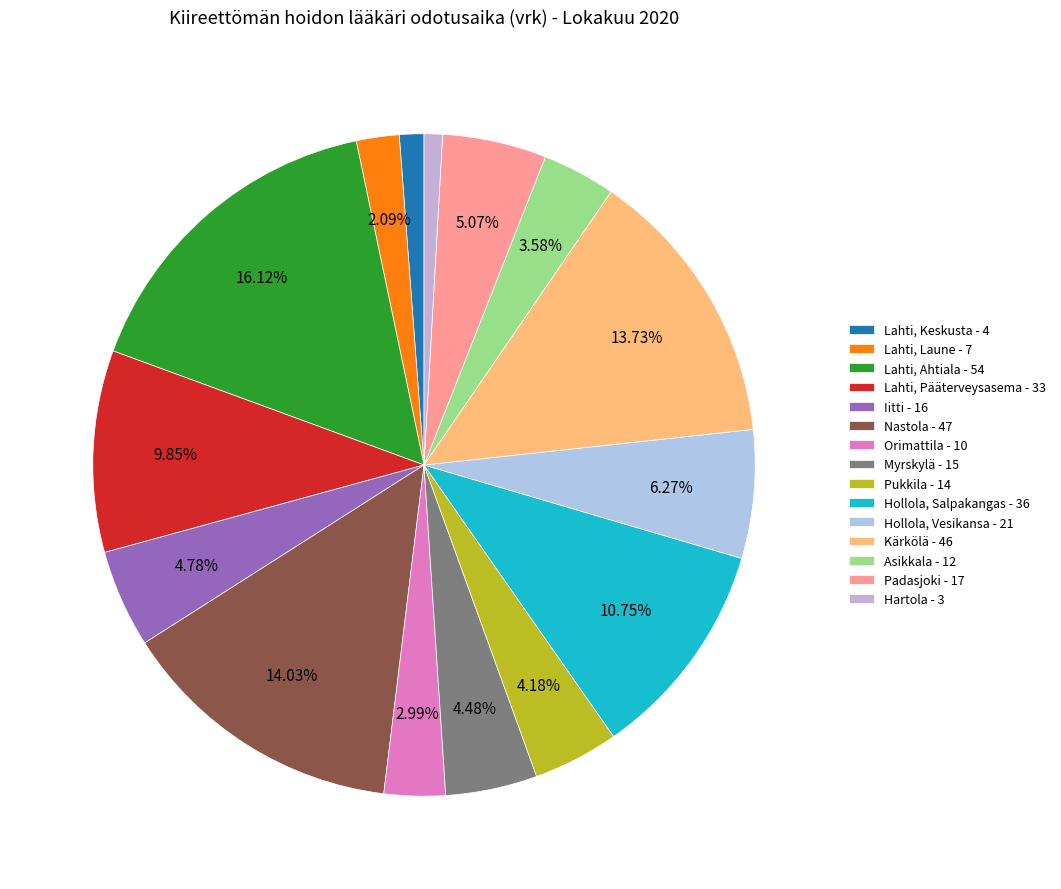

Is there a majority slice in this chart?

No